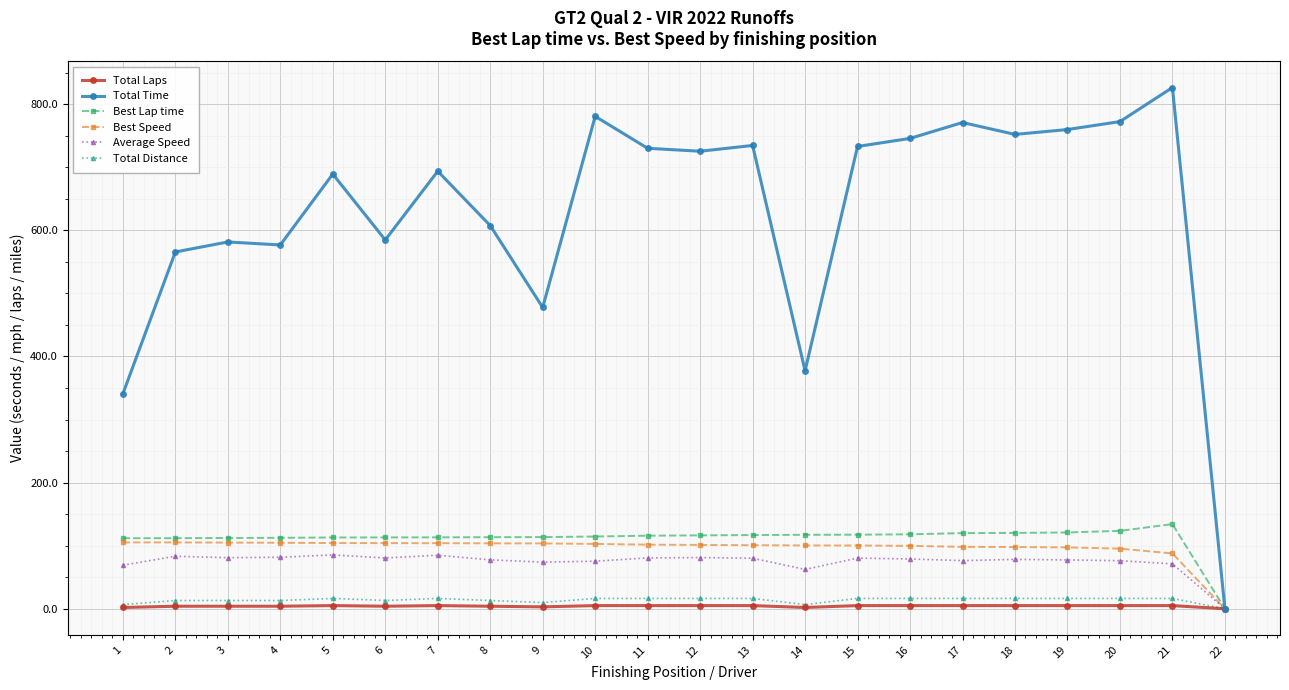

At which category does the chart reach its peak across all series?

21